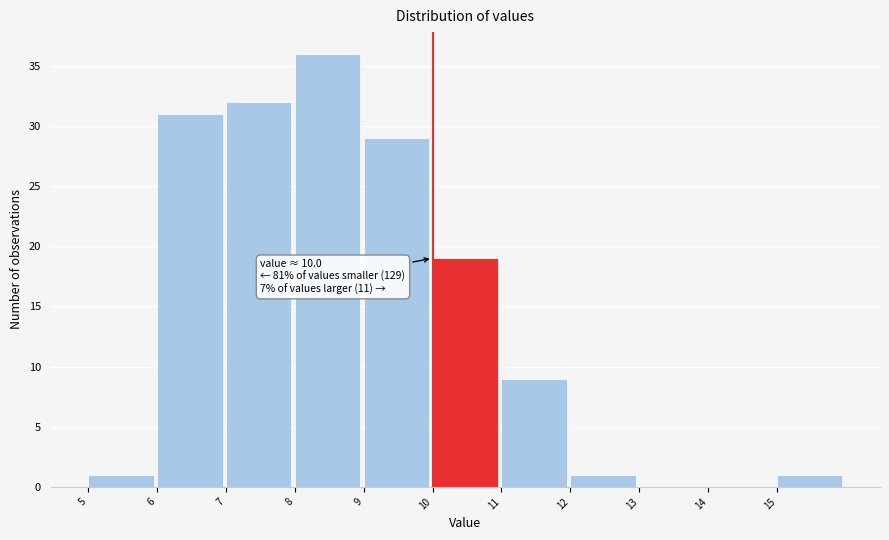

Which range on the x-axis has the tallest bar?

8 to 9